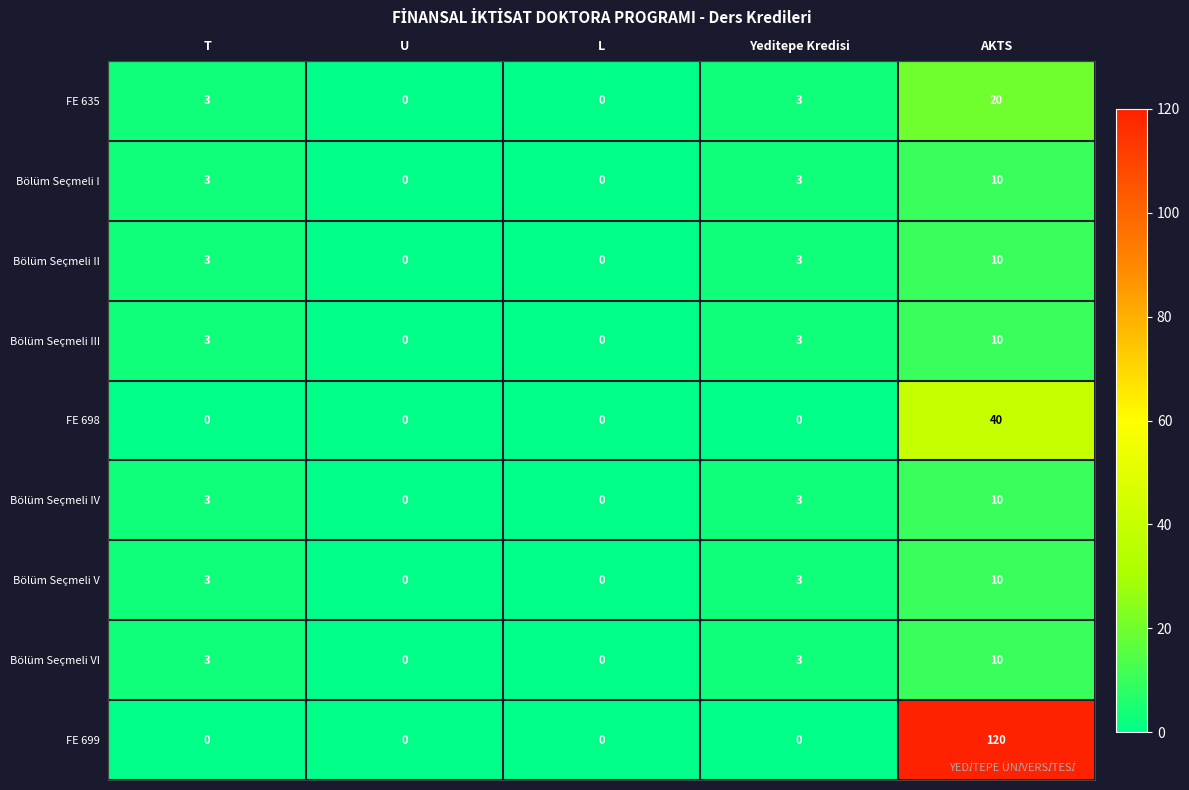

How many categories are shown in the chart?

5